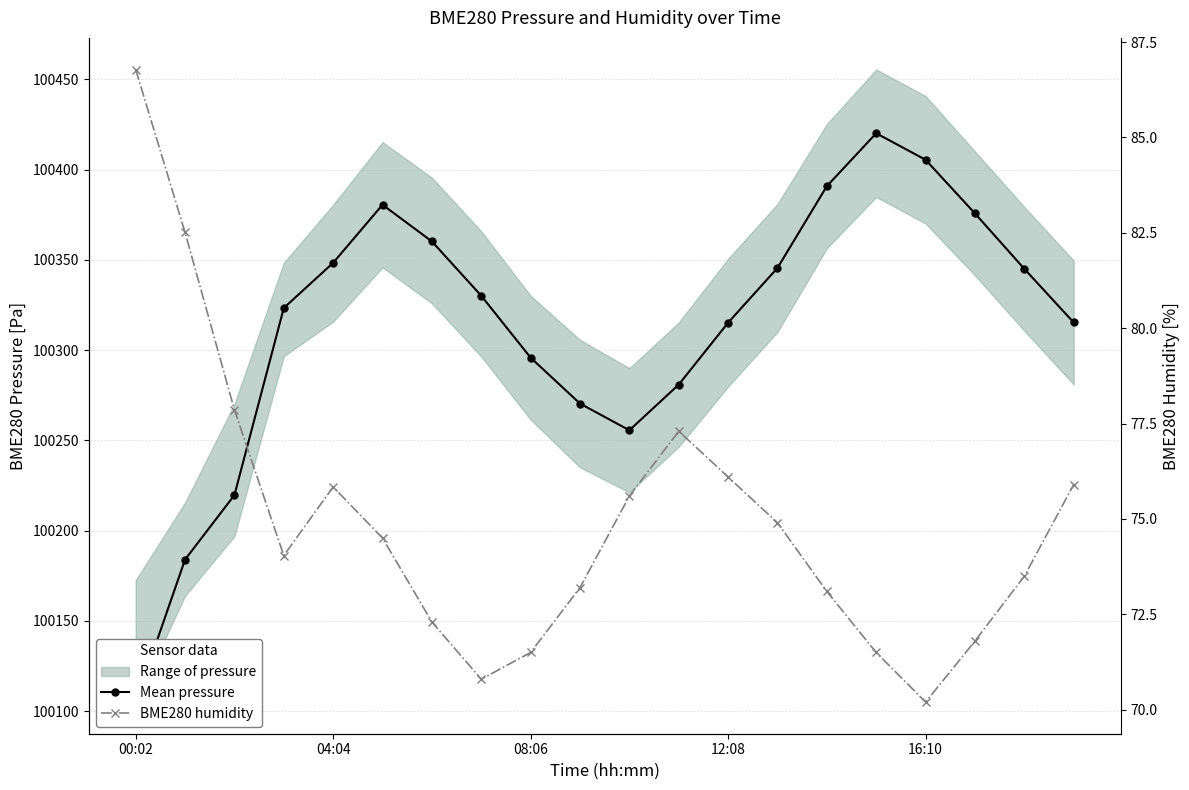

What is the smallest value displayed?

70.2